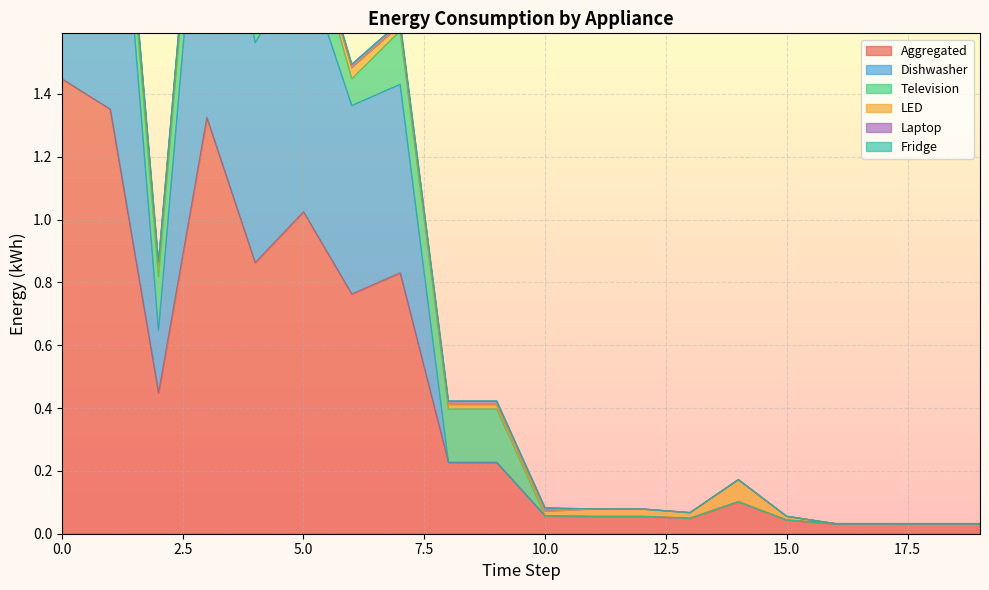

Does the chart display data point markers on the line(s)?

No